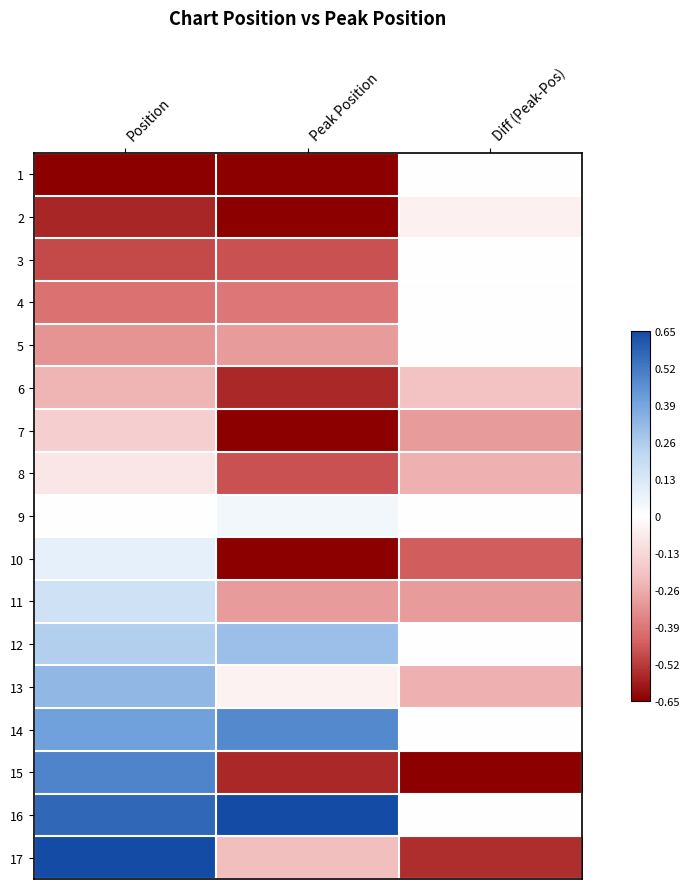

Which series has the widest spread of values?

17